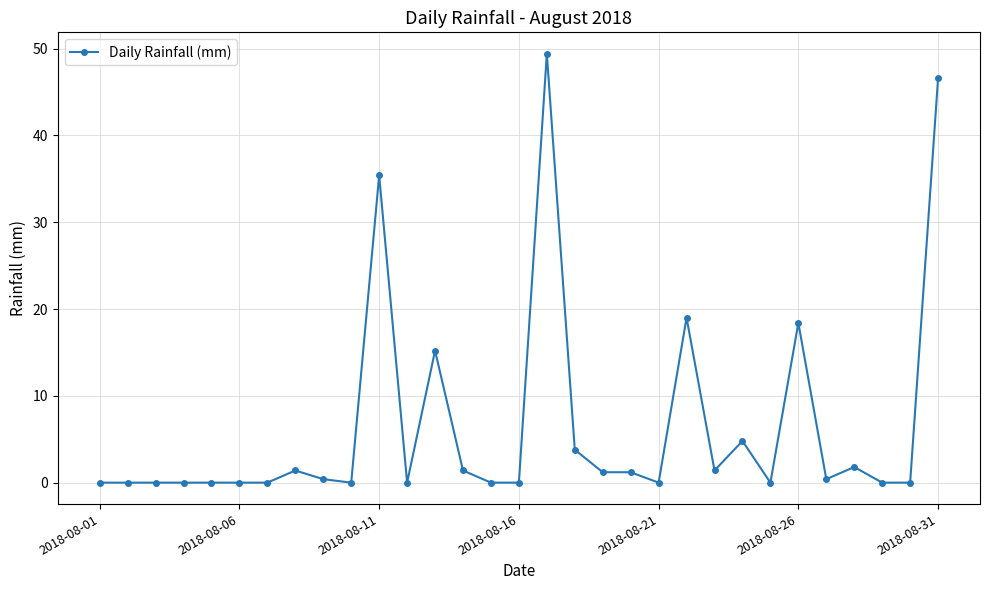

What is the maximum value shown in the chart?

49.4